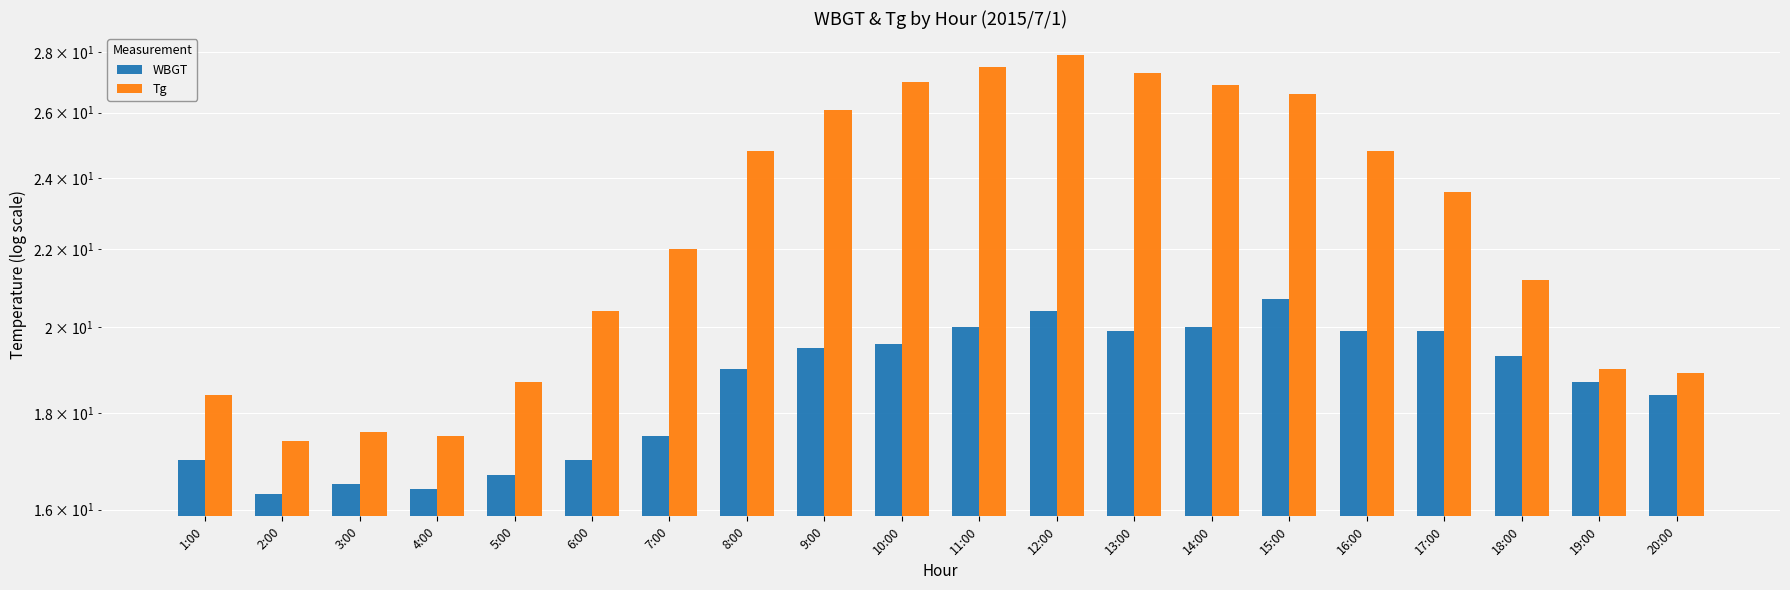

What is the label of the 7th bar from the right?

14:00